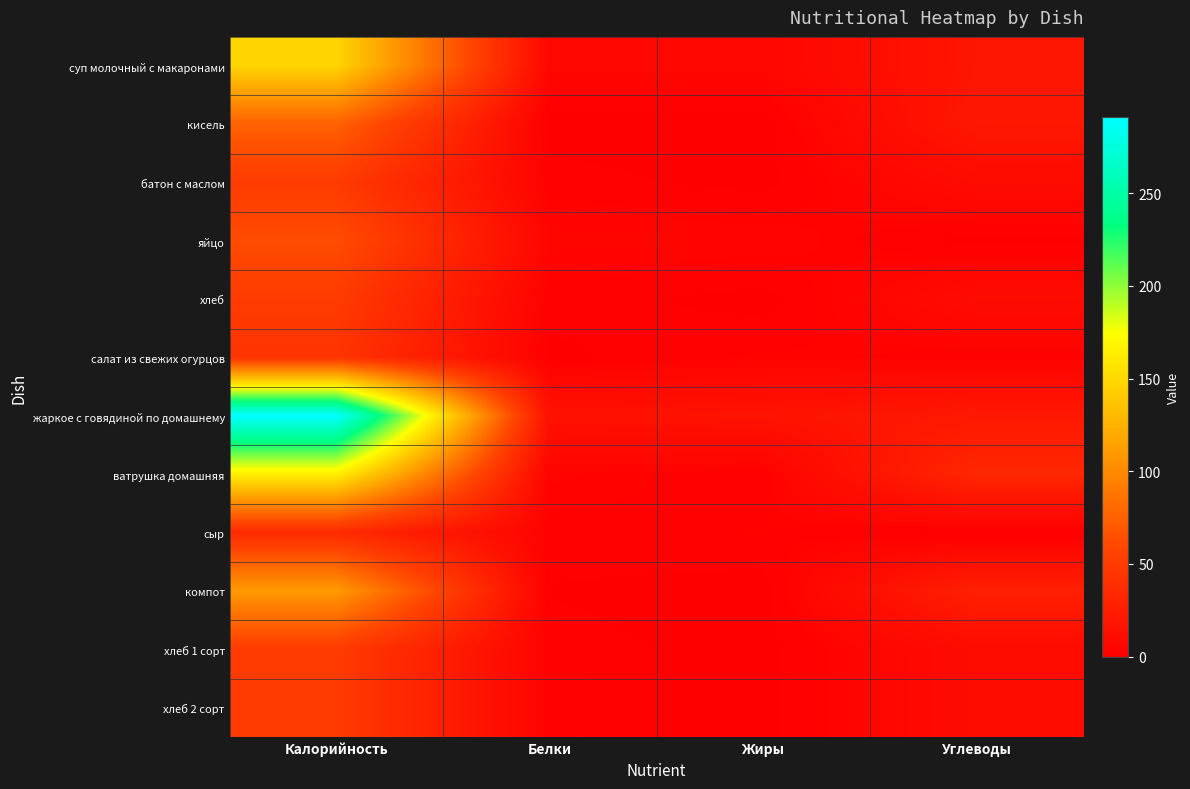

List the series in order of their peak value, highest first.

жаркое с говядиной по домашнему, ватрушка домашняя, суп молочный с макаронами, компот, кисель, яйцо, батон с маслом, хлеб, хлеб 1 сорт, хлеб 2 сорт, салат из свежих огурцов, сыр